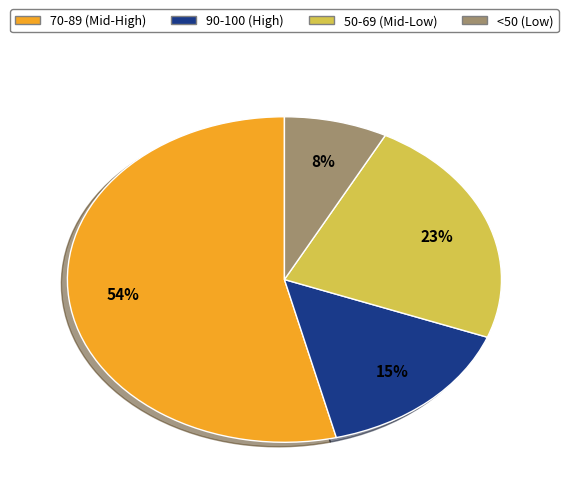

Is there a majority slice in this chart?

Yes